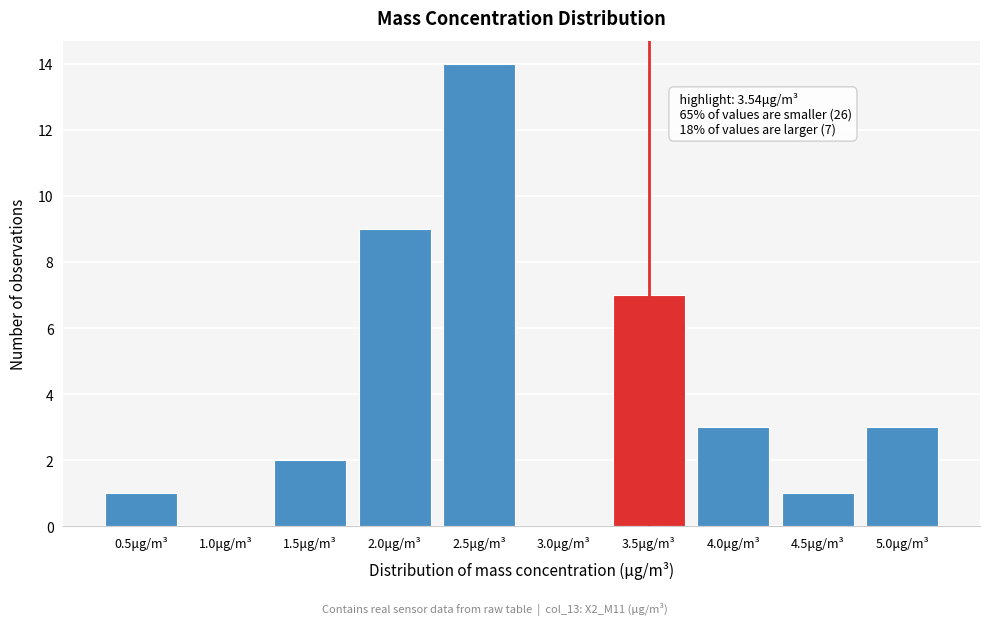

Reading left to right, transcribe all the data shown in this chart.

0.5μg/m³=1	1.0μg/m³=0	1.5μg/m³=2	2.0μg/m³=9	2.5μg/m³=14	3.0μg/m³=0	3.5μg/m³=7	4.0μg/m³=3	4.5μg/m³=1	5.0μg/m³=3